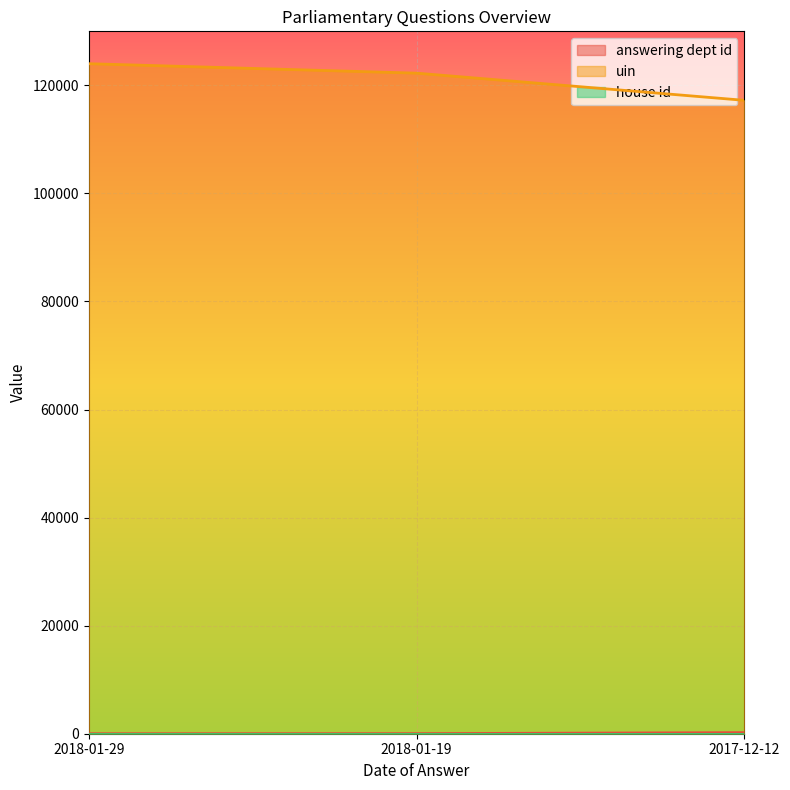

At which category is the sum across all series the highest?

2018-01-29